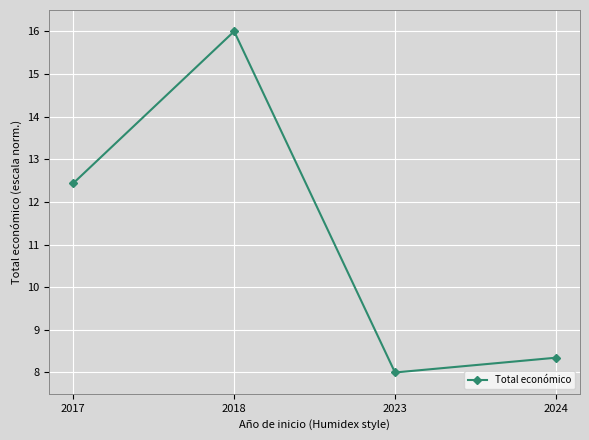

What is the average value?

11.2